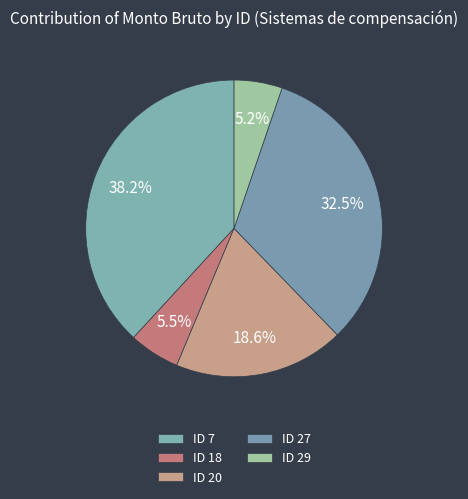

Is ID 18 the majority of the pie?

No